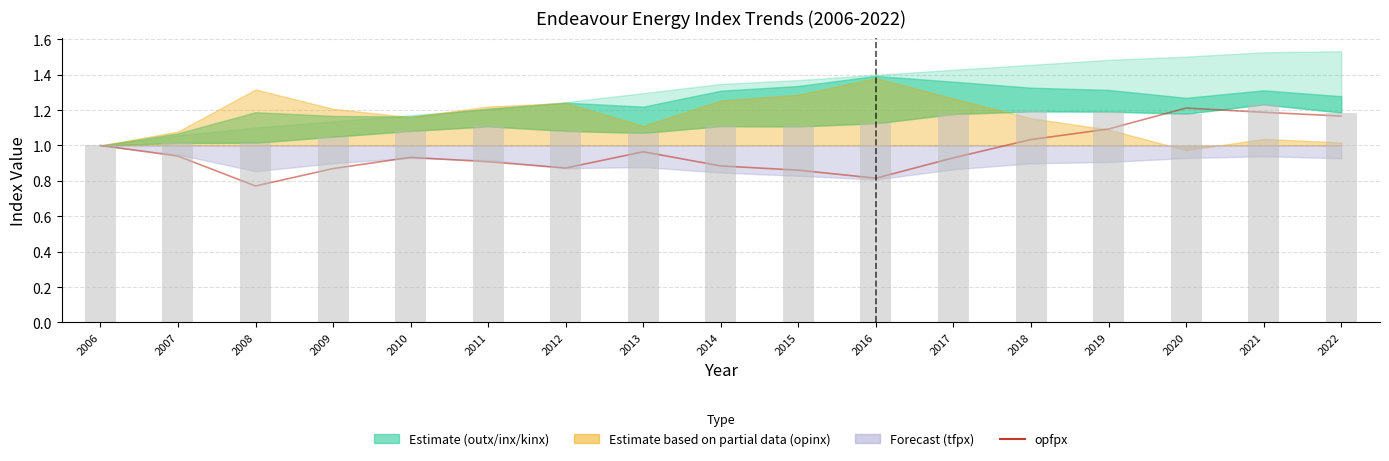

Does the chart contain stacked bars?

No